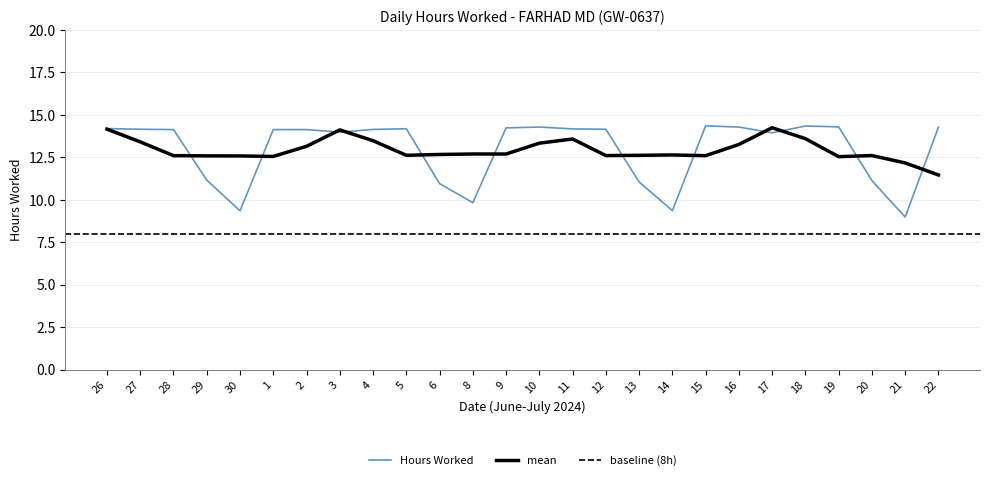

Which has a higher value, 9 or 16?

16